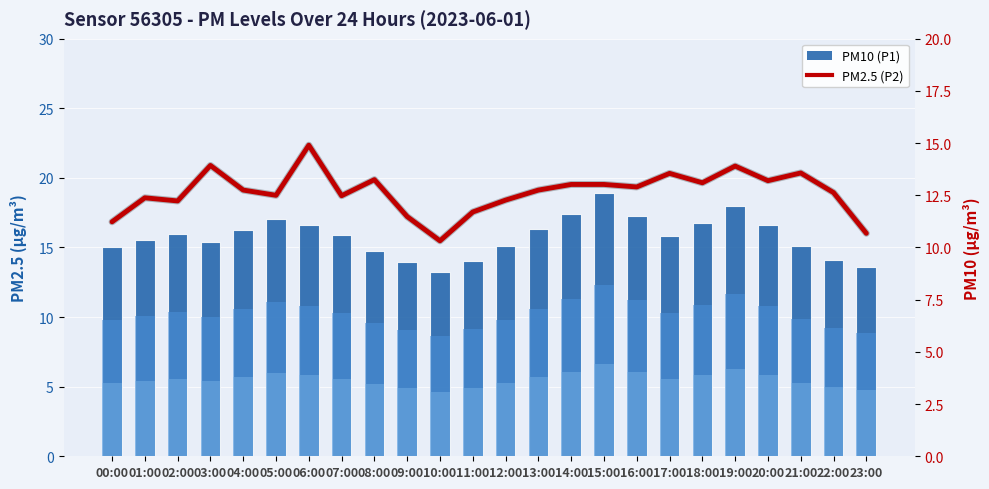

Count the number of data series in this chart.

2